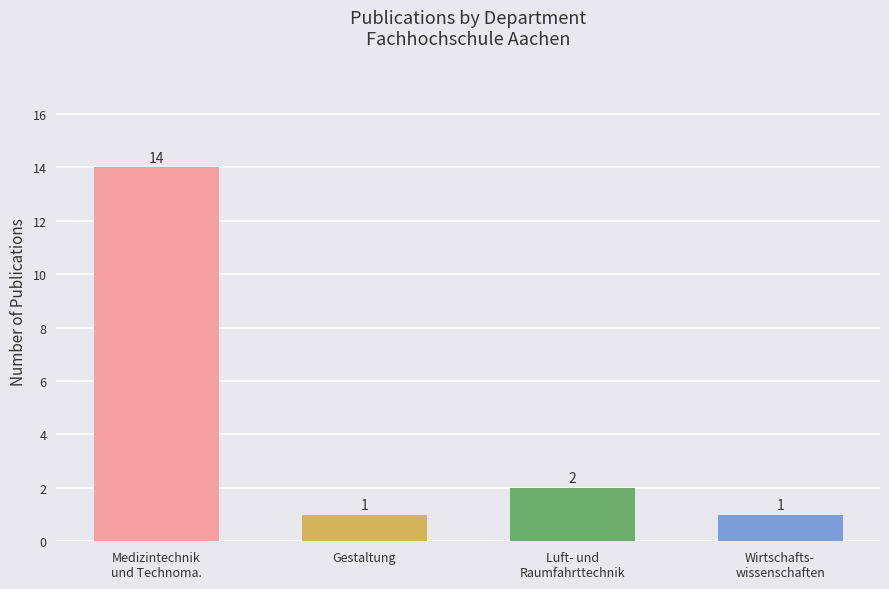

What is the approximate value at Medizintechnik
und Technoma.?

14